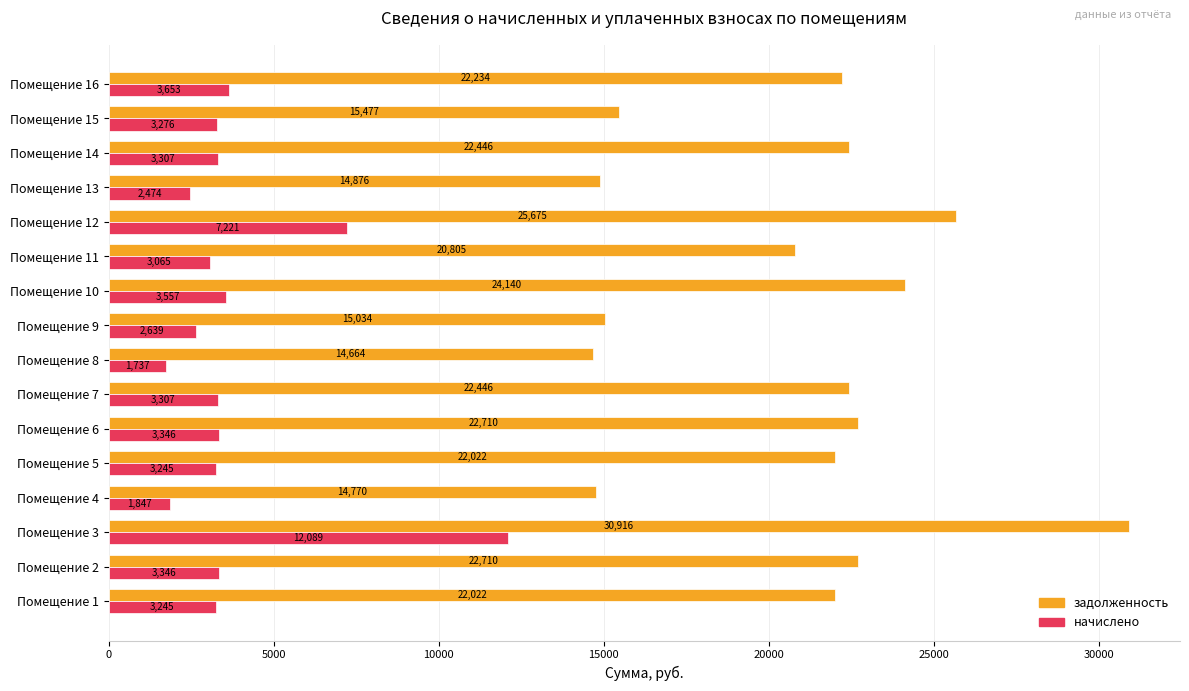

What is the difference between the second highest and second lowest values in the начислено series?

5374.1